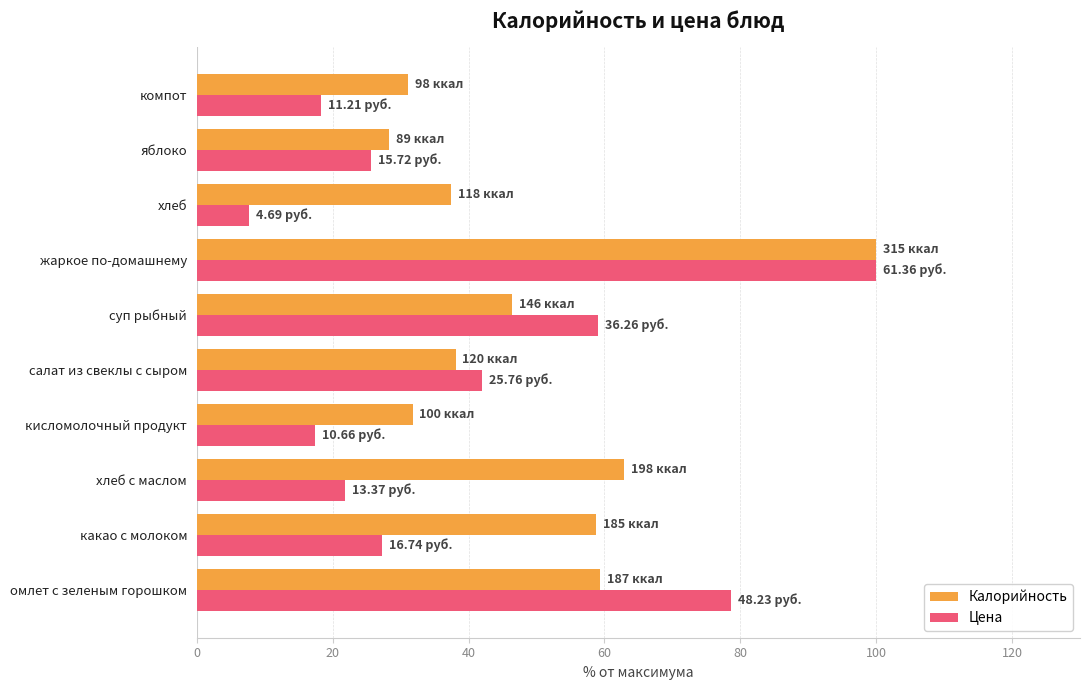

At which category is the sum across all series the highest?

жаркое по-домашнему